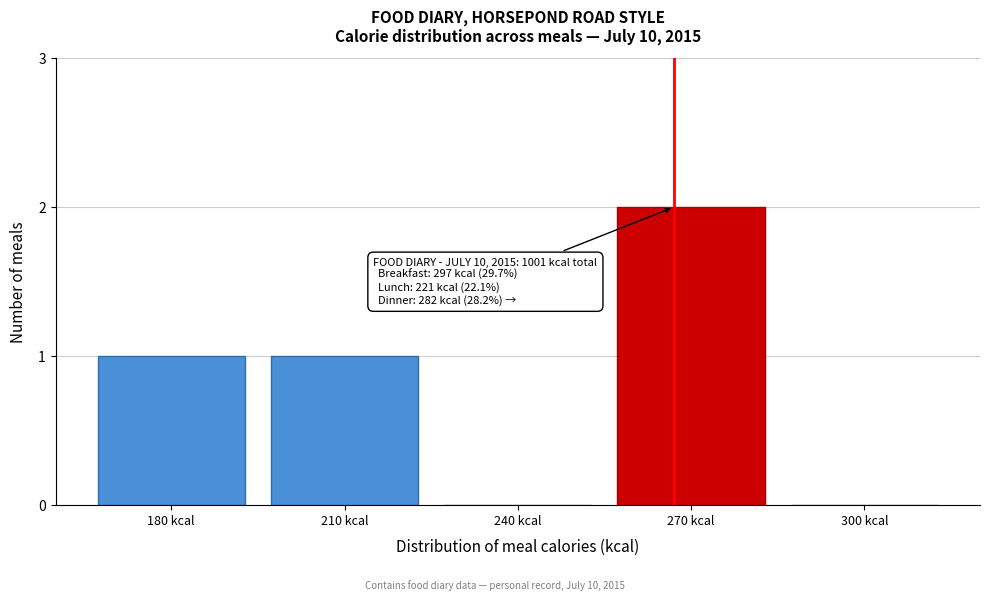

Reading left to right, list all the values displayed in this chart.

180 kcal=1	210 kcal=1	240 kcal=0	270 kcal=2	300 kcal=0